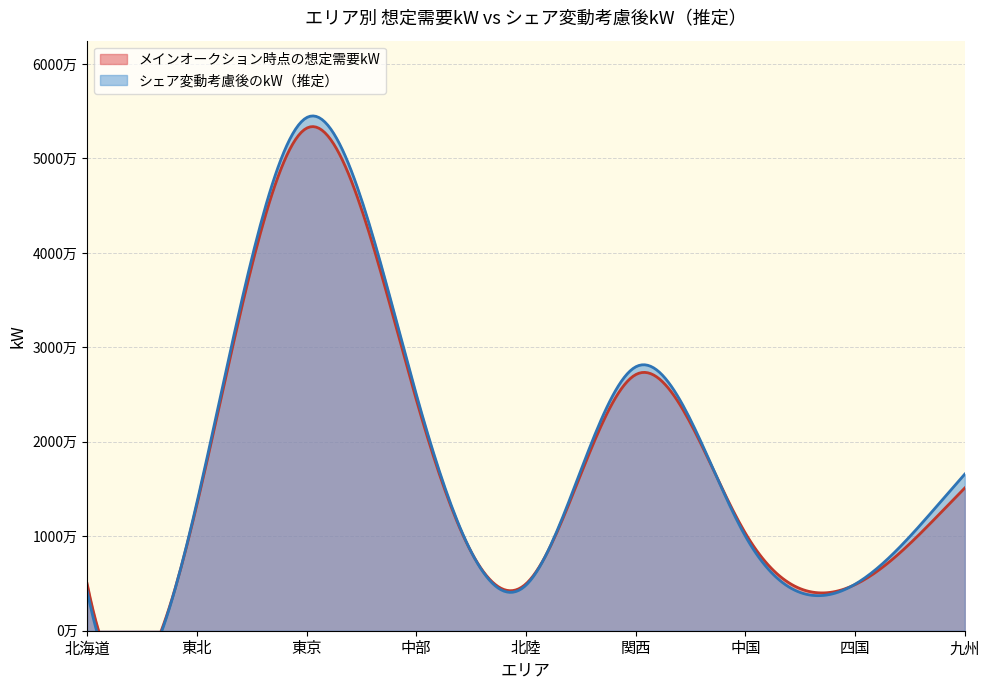

What position from the right is 関西?

4